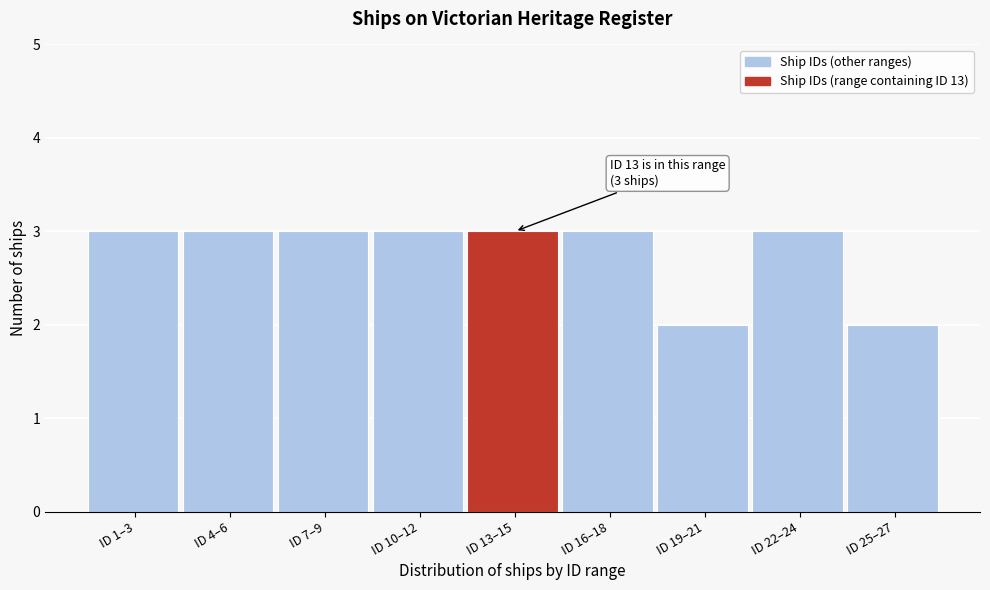

Reading left to right, list all the values displayed in this chart.

ID 1–3=3	ID 4–6=3	ID 7–9=3	ID 10–12=3	ID 13–15=3	ID 16–18=3	ID 19–21=2	ID 22–24=3	ID 25–27=2